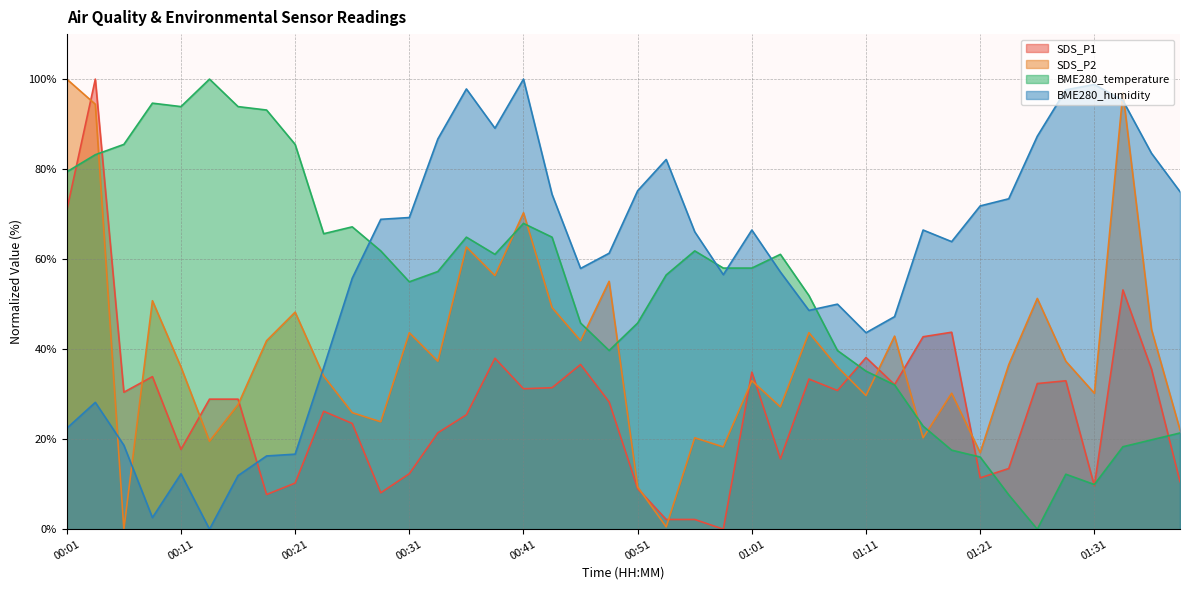

Rank the series by their average value, from highest to lowest.

BME280_humidity, BME280_temperature, SDS_P2, SDS_P1